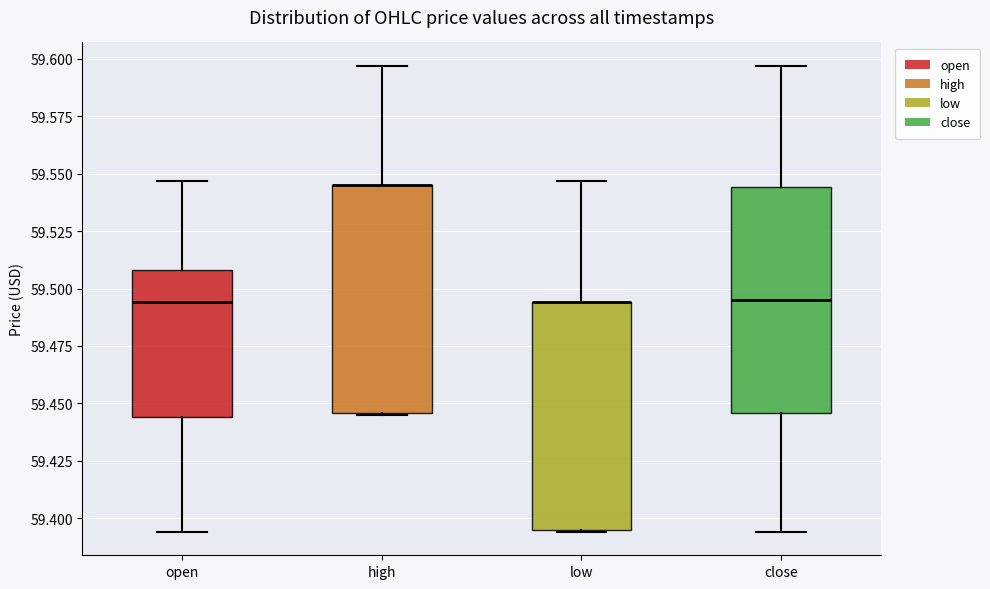

Where does the lower whisker of the box for open end on the y-axis? The values are not printed on the chart, so give them approximately, as read against the axis.

59.395